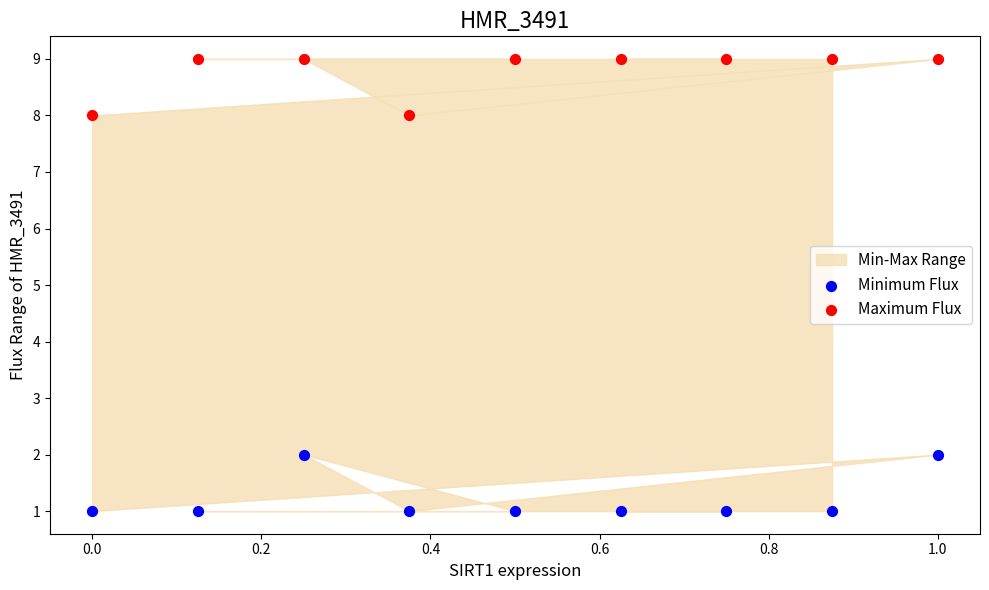

Which series reaches the minimum Y coordinate?

Minimum Flux